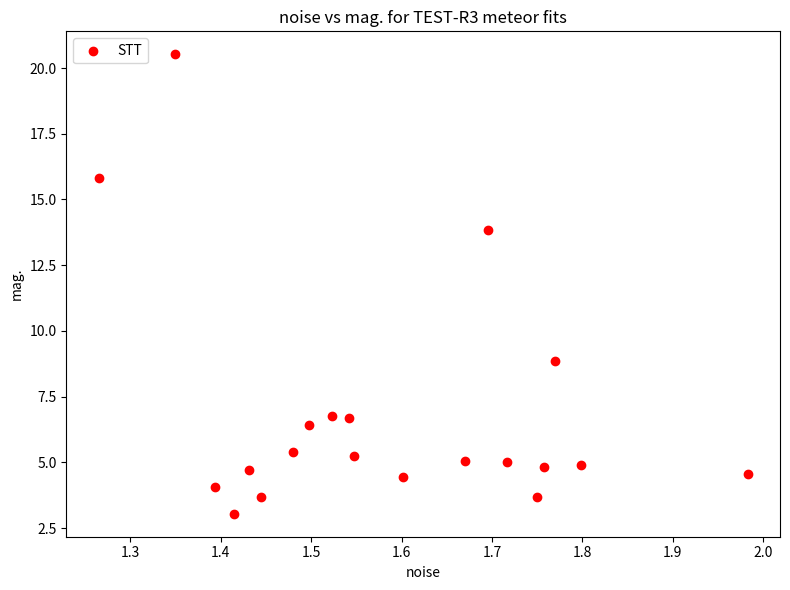

What is the range of Y values (max minus min)?

17.5